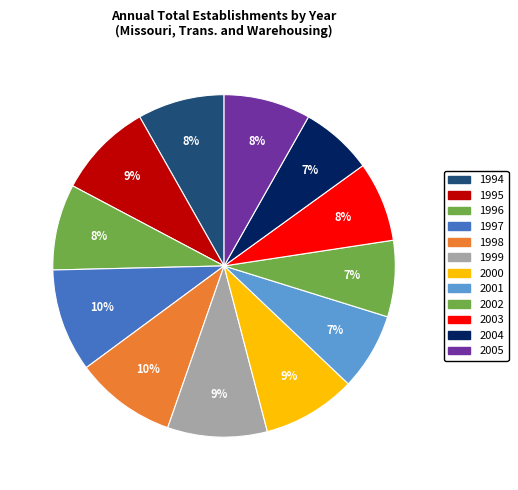

The 1998 slice represents 10% of the pie. True or false?

True